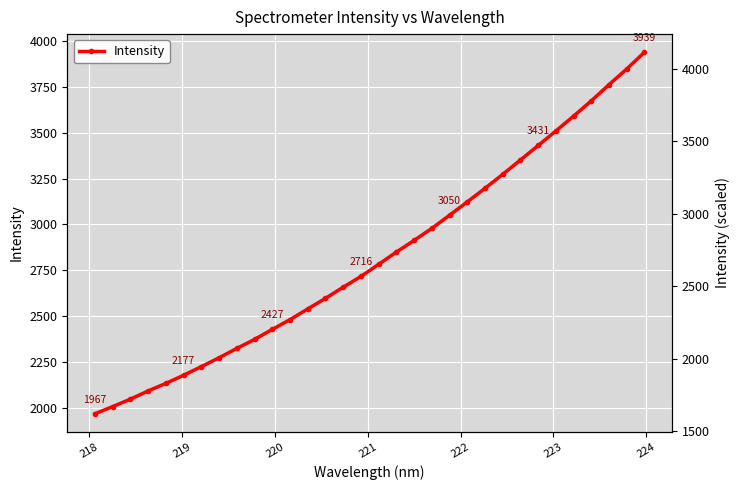

Reading right to left, what are all the values shown in this chart?

3939.3	3847.9	3762.6	3674.1	3590.9	3509.9	3430.5	3351.6	3273.1	3197.1	3123.1	3050.2	2978.5	2912.8	2849.4	2782.6	2716.2	2657.7	2596.9	2539.1	2480.6	2427.4	2372.8	2323.7	2272.6	2224.2	2177.1	2132.7	2091.6	2046.7	2006.2	1966.8